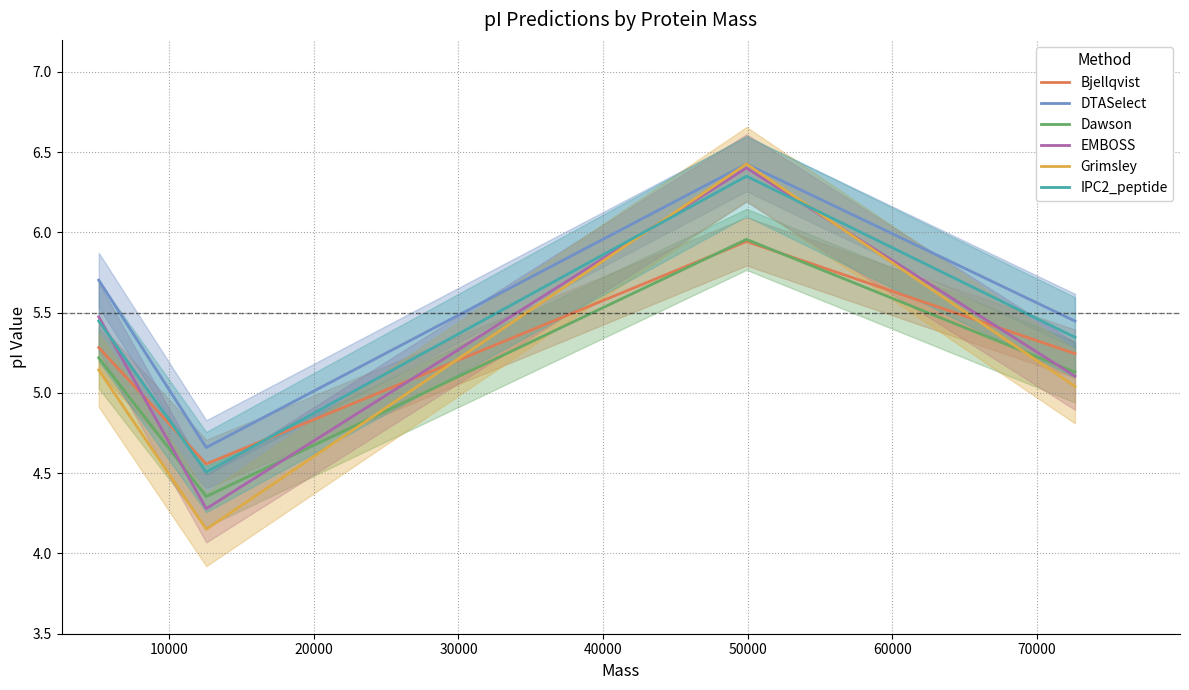

What is the difference between the maximum and minimum values in the IPC2_peptide series?

1.8